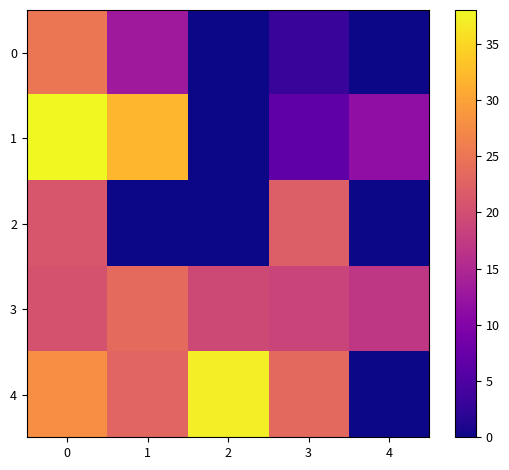

Which series has the largest total across all categories?

row_4